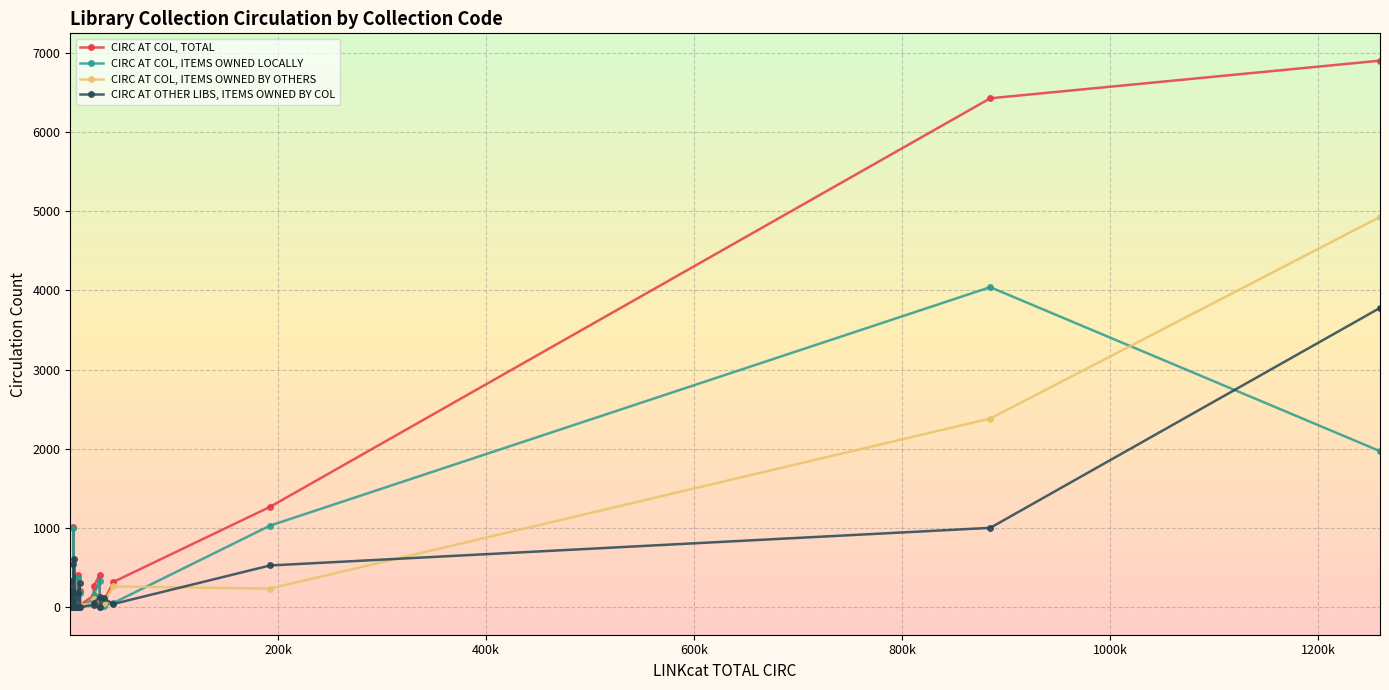

What is the maximum value for CIRC AT COL, TOTAL?

6901